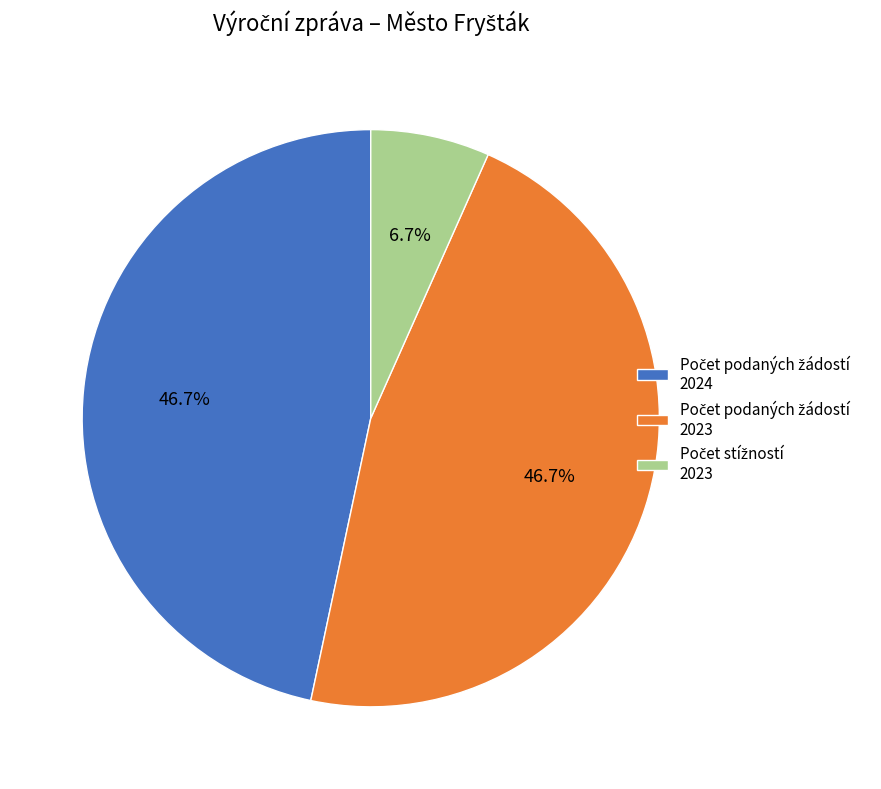

Is there a majority slice in this chart?

No